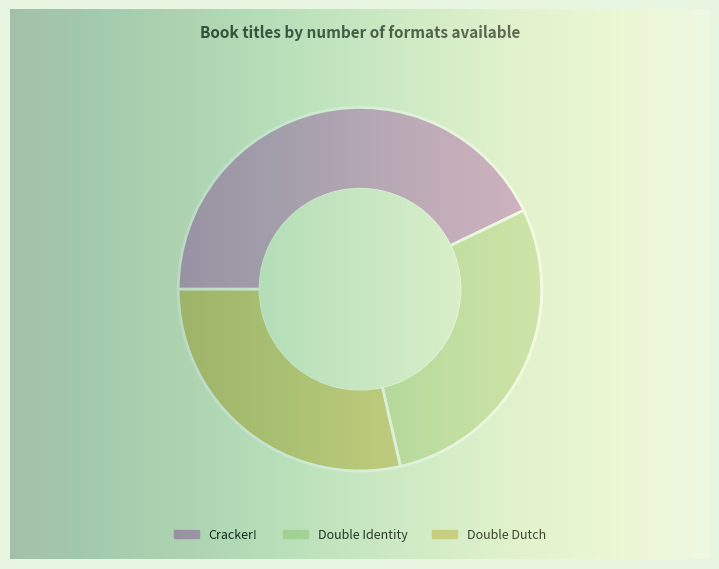

Is it true that Double Dutch is 18% of the pie?

False